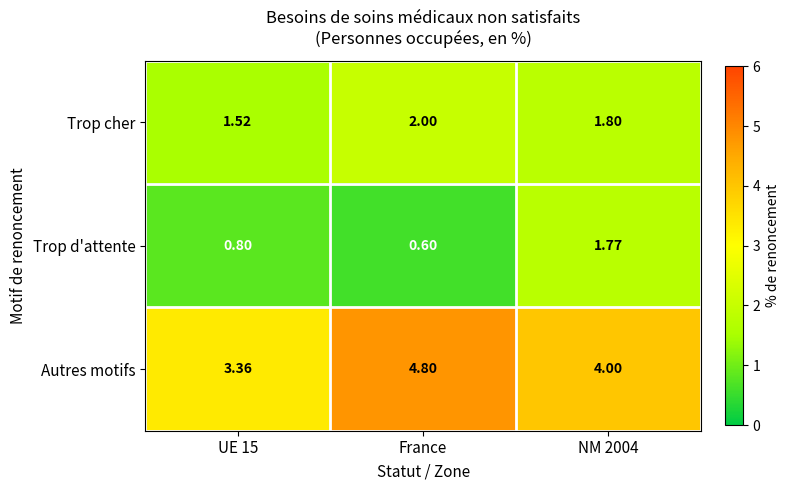

What is the difference between the highest and lowest values at NM 2004?

2.2